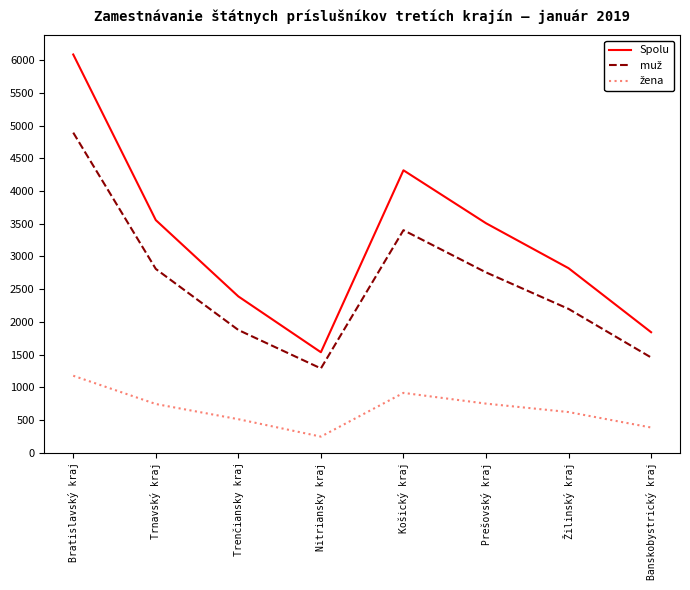

Between Nitriansky kraj and Žilinský kraj, which series saw the biggest shift?

Spolu